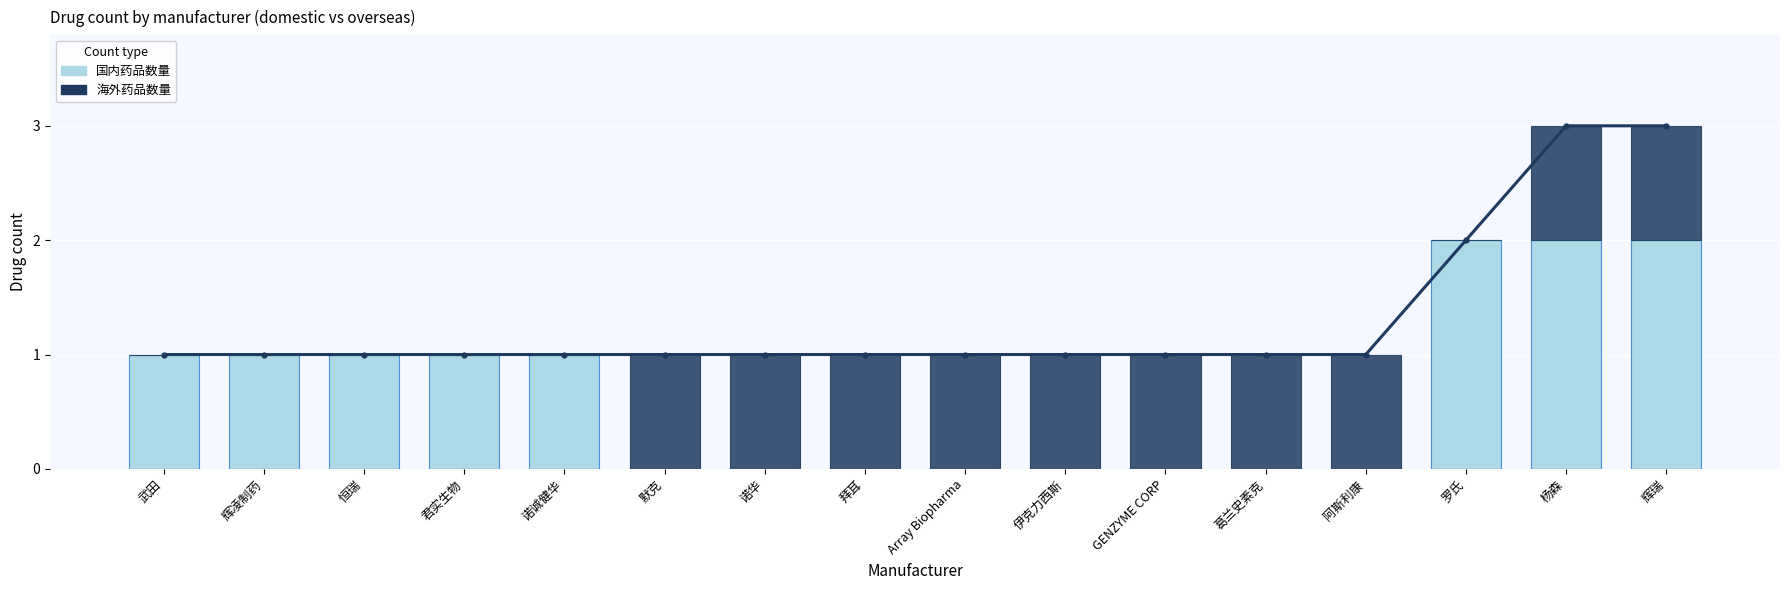

At which category is the sum across all series the highest?

杨森